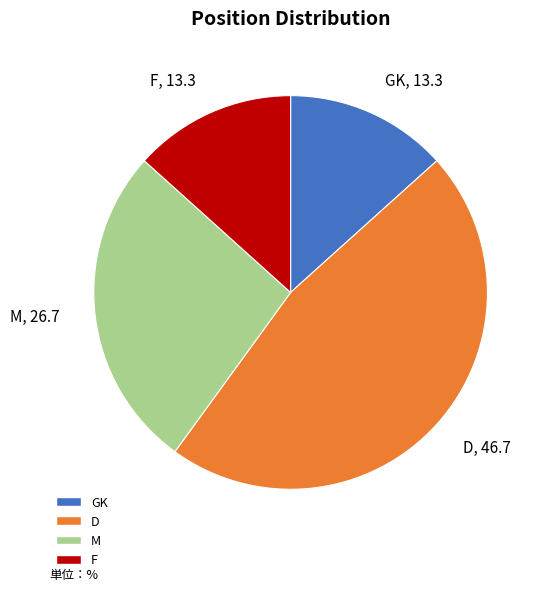

Between GK and D, which is larger?

D